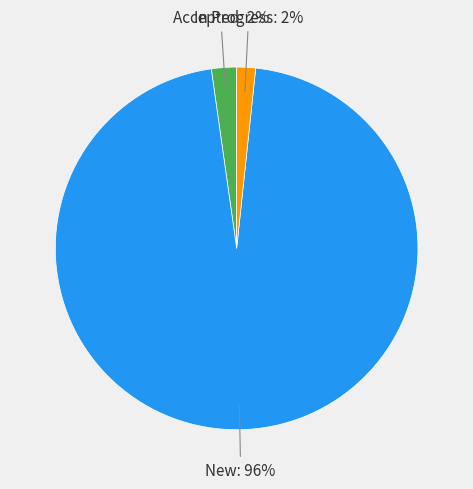

Is there a majority slice in this chart?

Yes